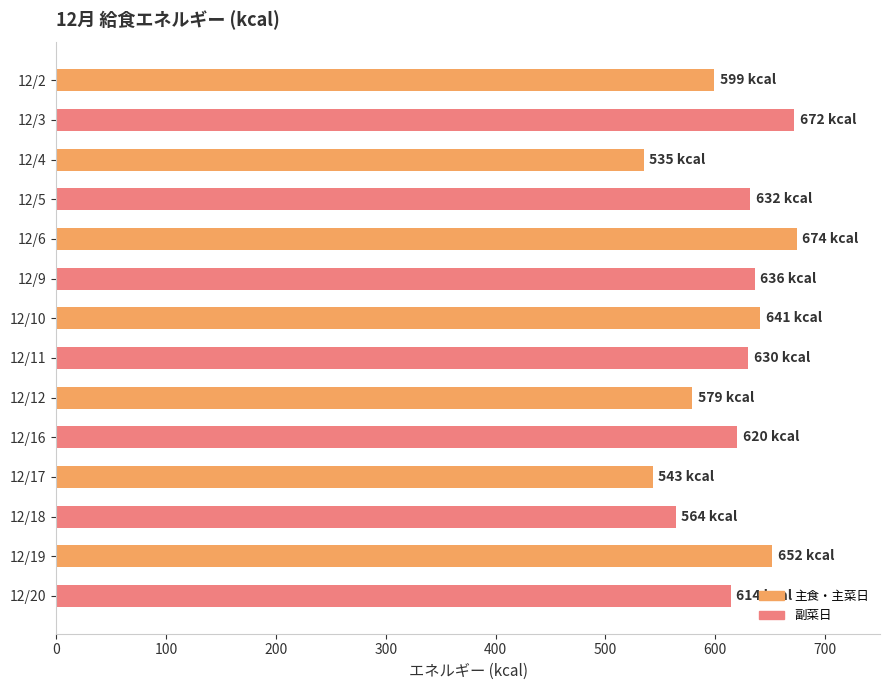

Between 12/17 and 12/12, which is larger?

12/12